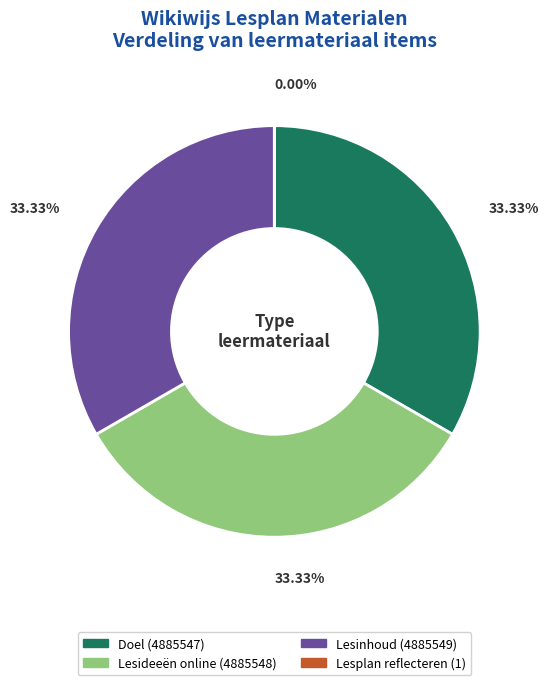

Which slice is the largest?

Lesinhoud